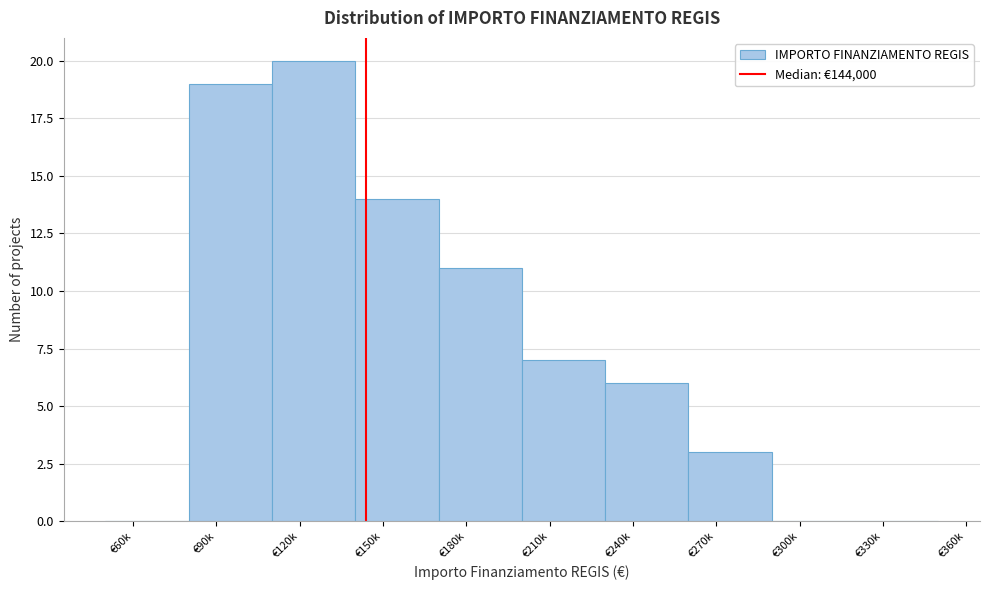

Reading right to left, list all the values displayed in this chart.

€330k=0	€300k=0	€270k=3	€240k=6	€210k=7	€180k=11	€150k=14	€120k=20	€90k=19	€60k=0